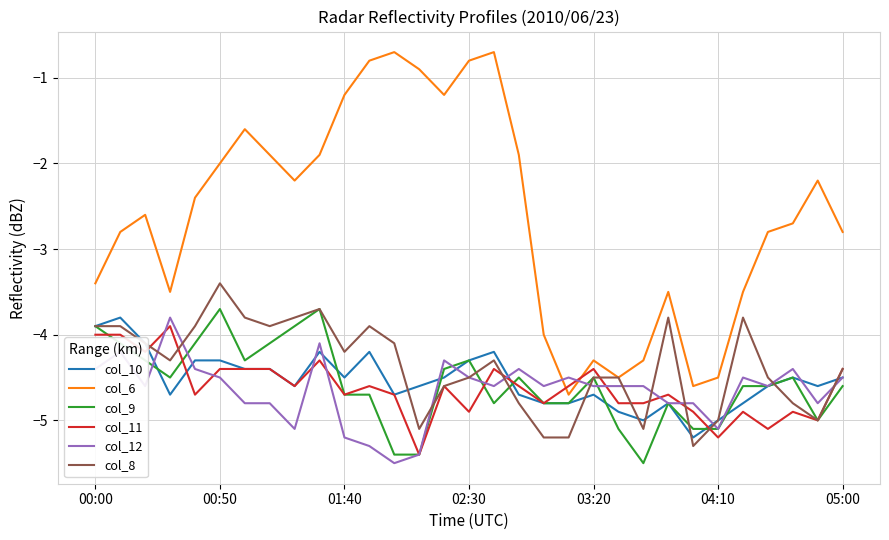

What is the maximum value for col_10?

-3.8